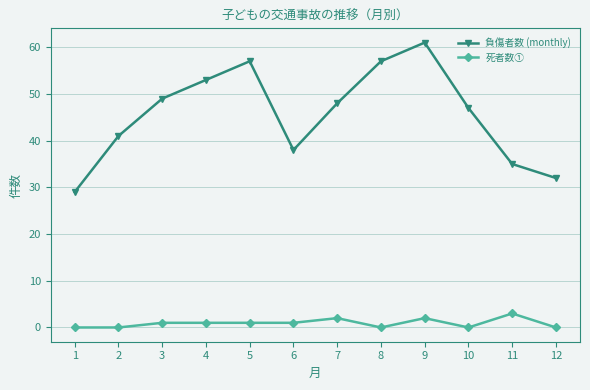

Is the value of 死者数① at 7 greater than the value of 負傷者数 (monthly) at 7?

No